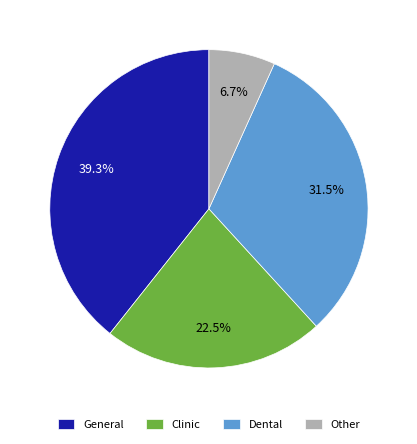

What percentage is the Other slice, to the nearest percent?

7%